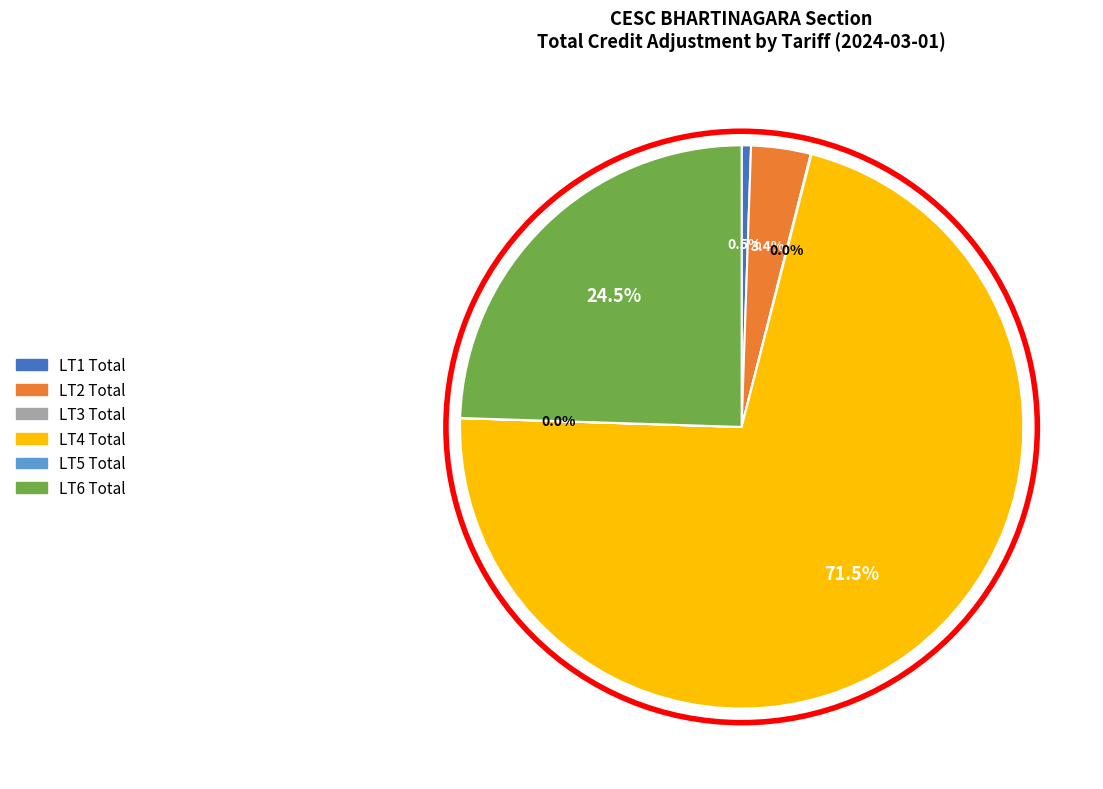

Is there any slice that represents more than half of the pie?

Yes